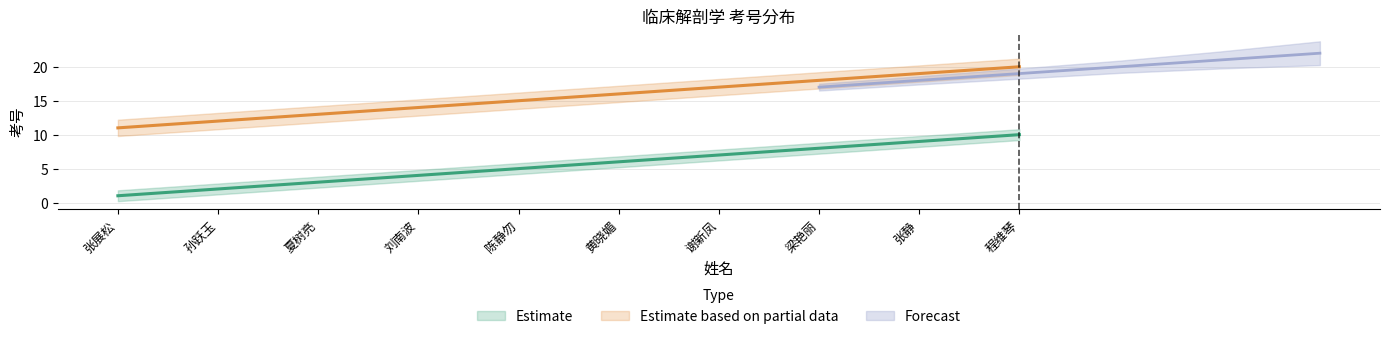

True or false: Estimate based on partial data has more than 1 interior local peaks.

False